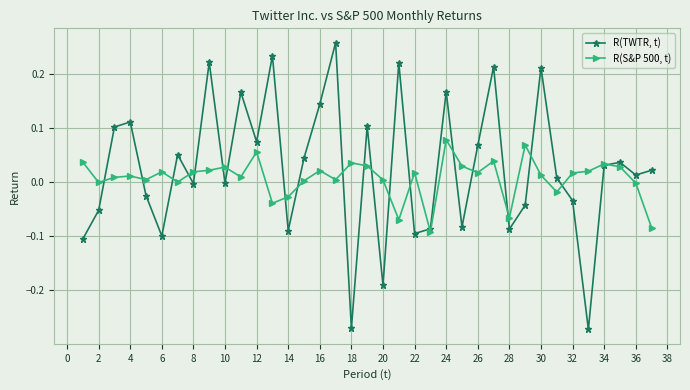

True or false: R(TWTR, t) has more than 0 points higher than both neighbors.

True